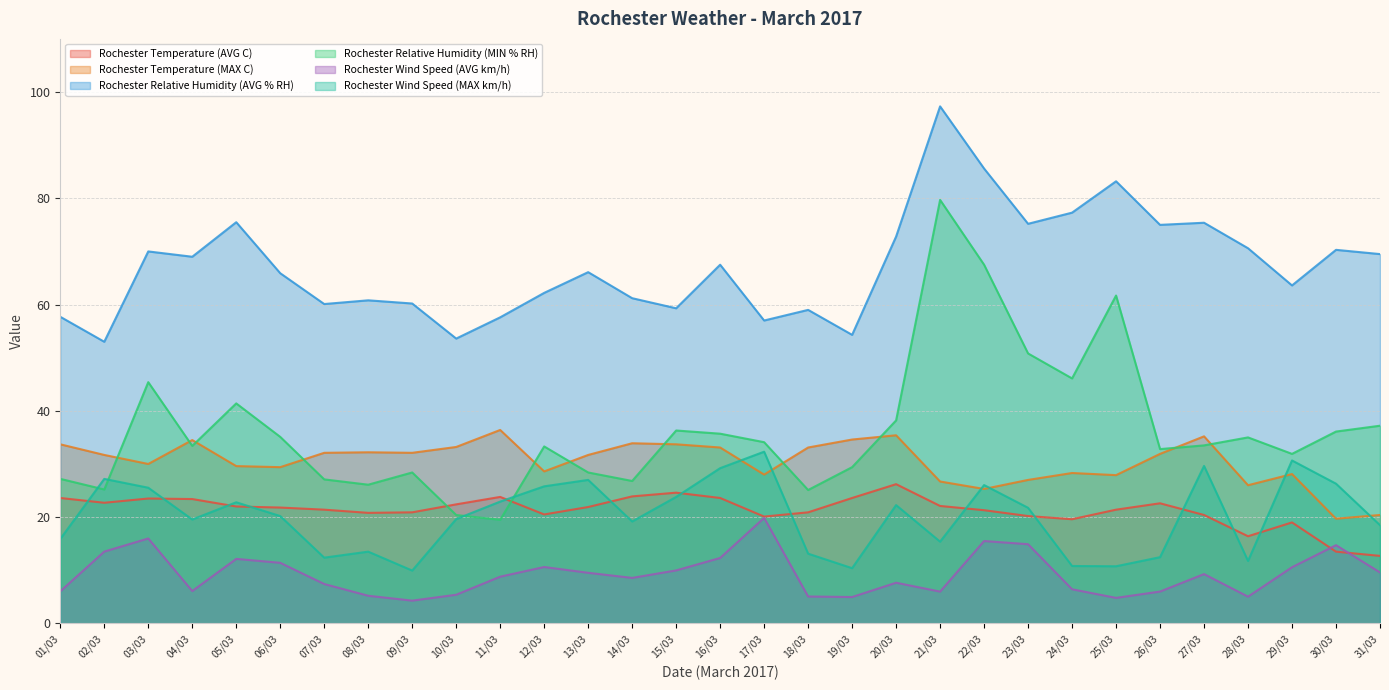

Where do Rochester Wind Speed (MAX km/h) and Rochester Temperature (MAX C) first cross each other?

16/03 and 17/03